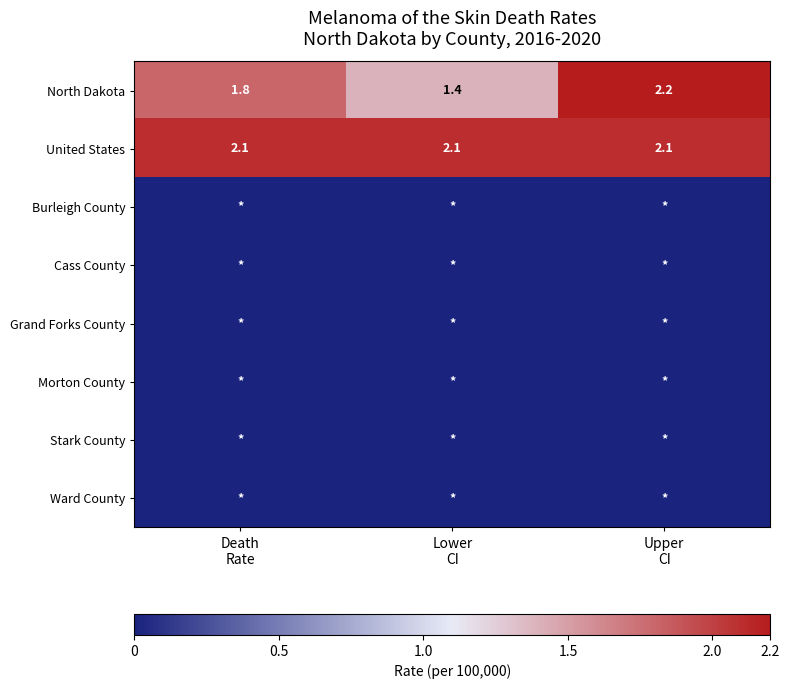

What is the difference between the maximum and minimum values in the North Dakota series?

0.8